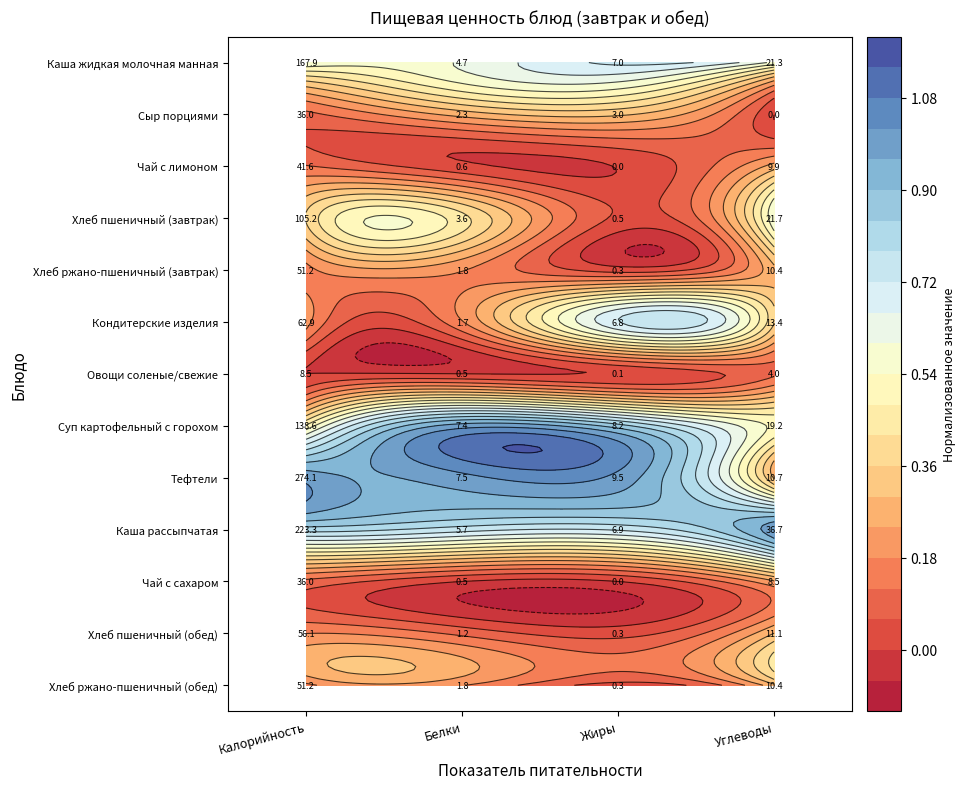

What is the spread (max minus min) of values at Углеводы?

1.0